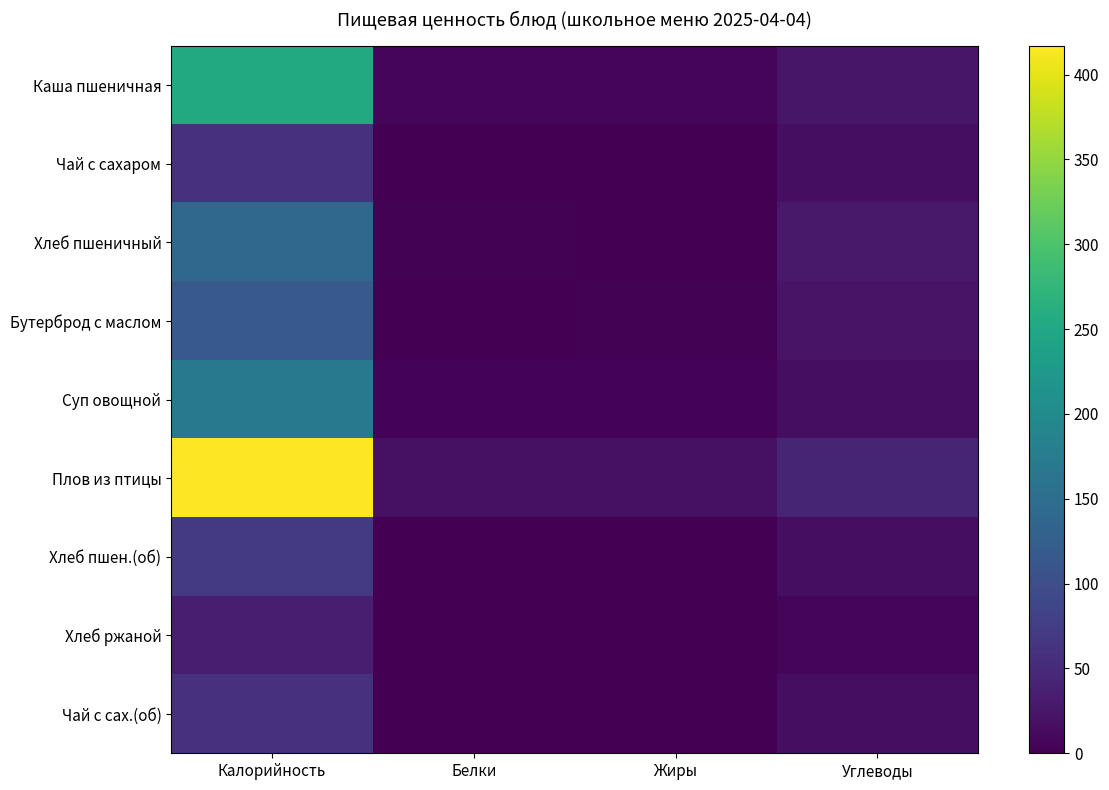

What is the total value across all series at Жиры?

30.2